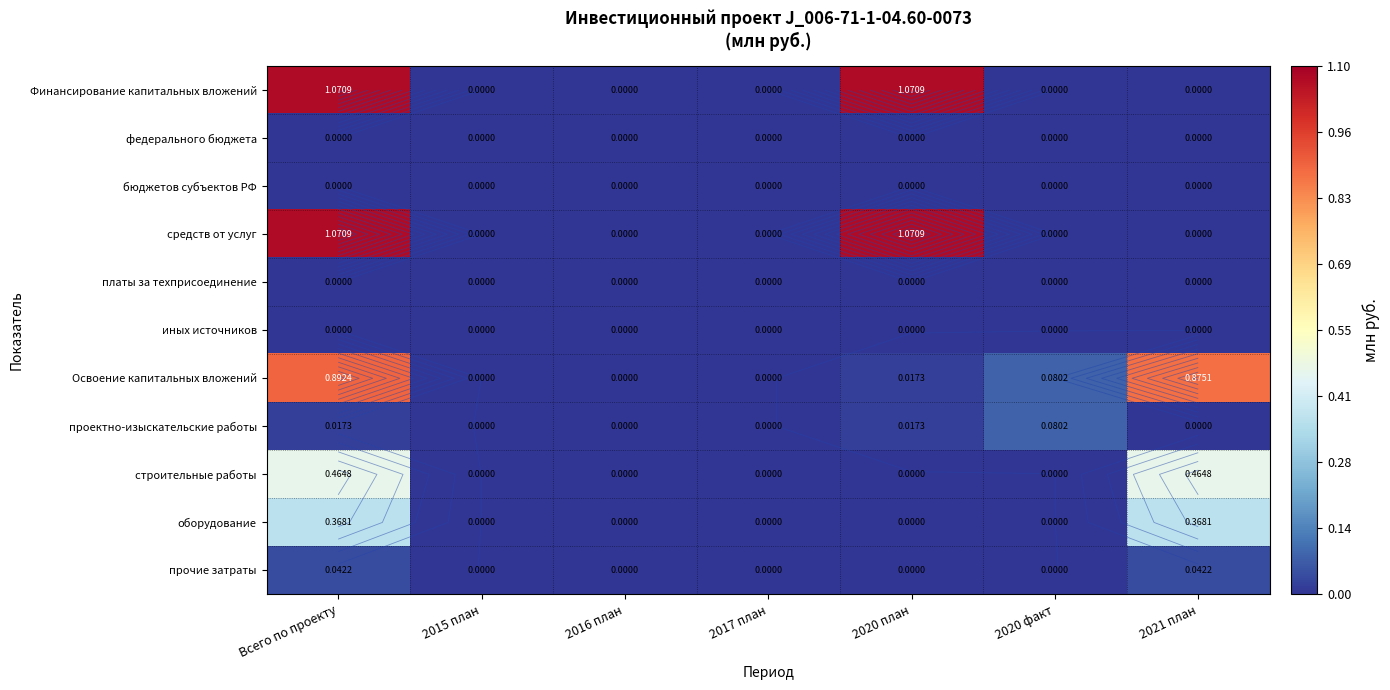

Which has a higher value, 2015 план or 2017 план?

2015 план